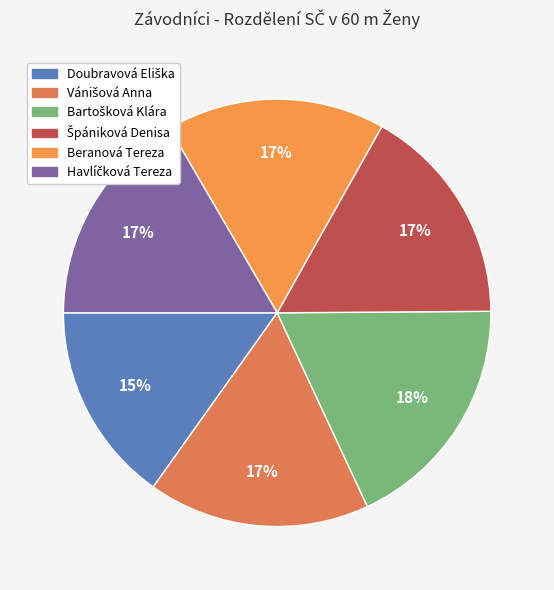

To the nearest percent, what is the average slice percentage?

17%